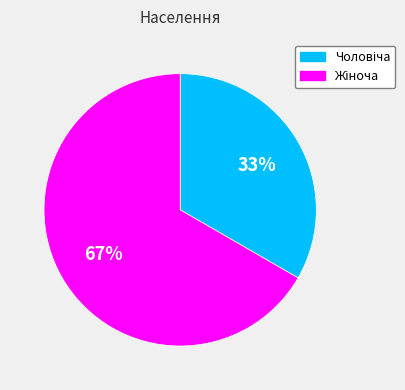

How many slices are in this pie chart?

2